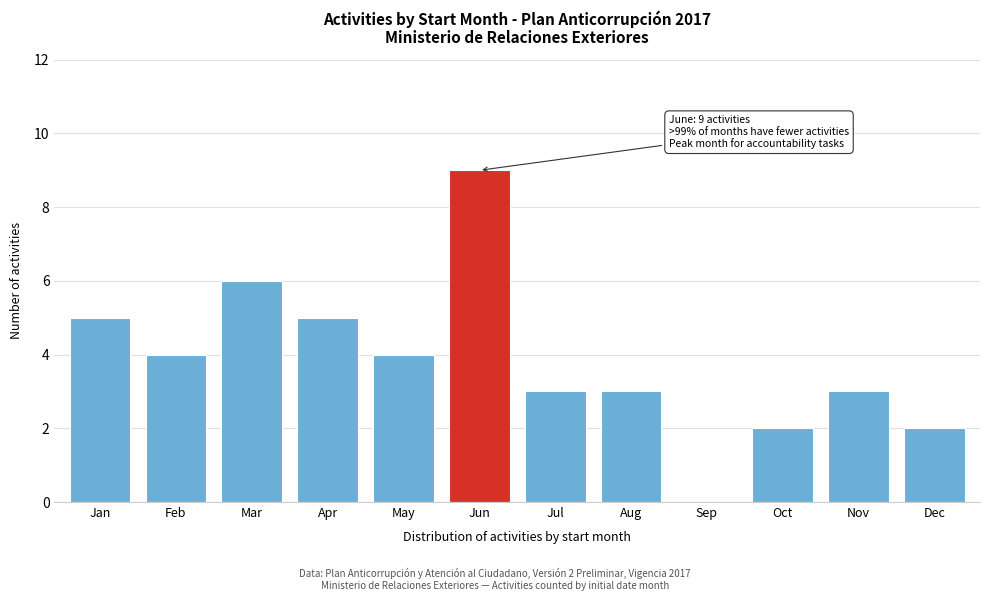

Reading left to right, what are all the values shown in this chart?

Jan=5	Feb=4	Mar=6	Apr=5	May=4	Jun=9	Jul=3	Aug=3	Sep=0	Oct=2	Nov=3	Dec=2